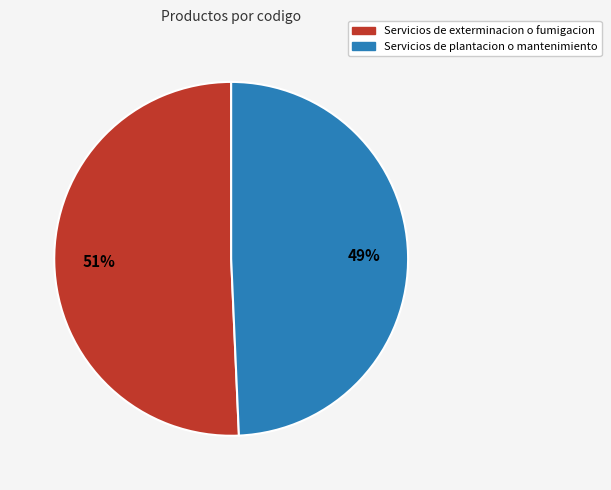

How many segments does this pie chart have?

2